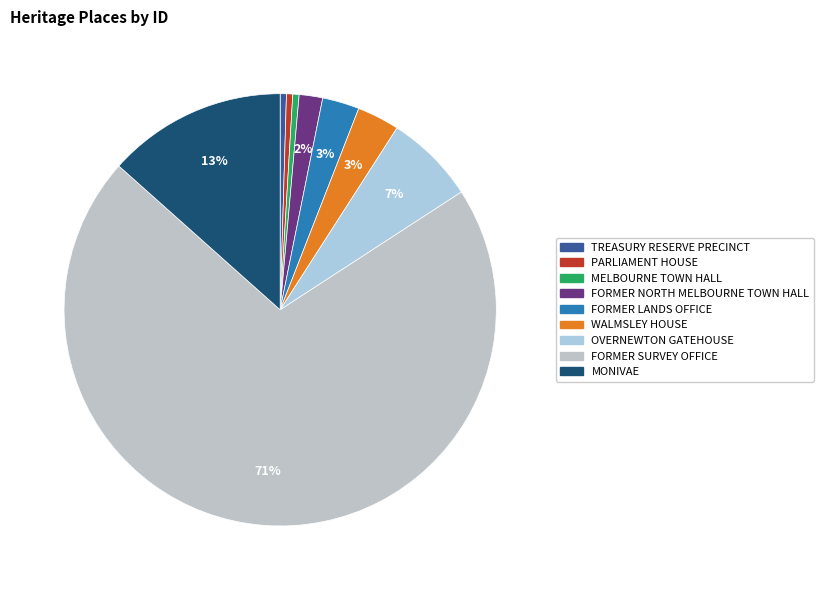

What is the largest slice in the pie chart?

FORMER SURVEY OFFICE